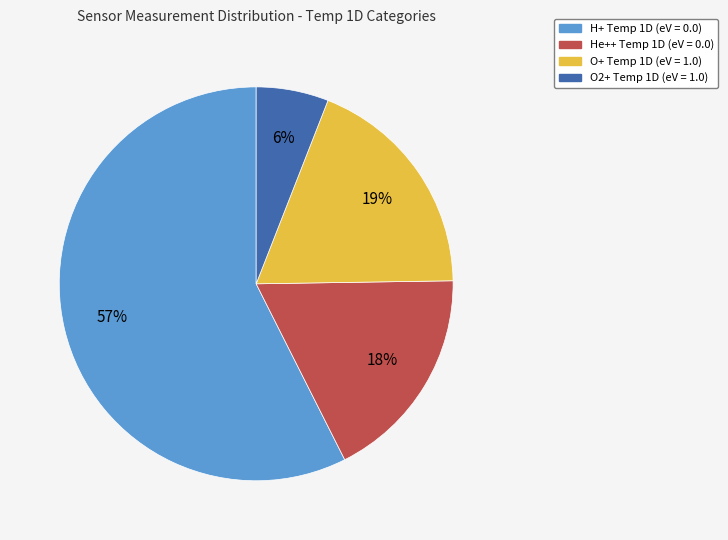

Does any single category account for the majority?

Yes